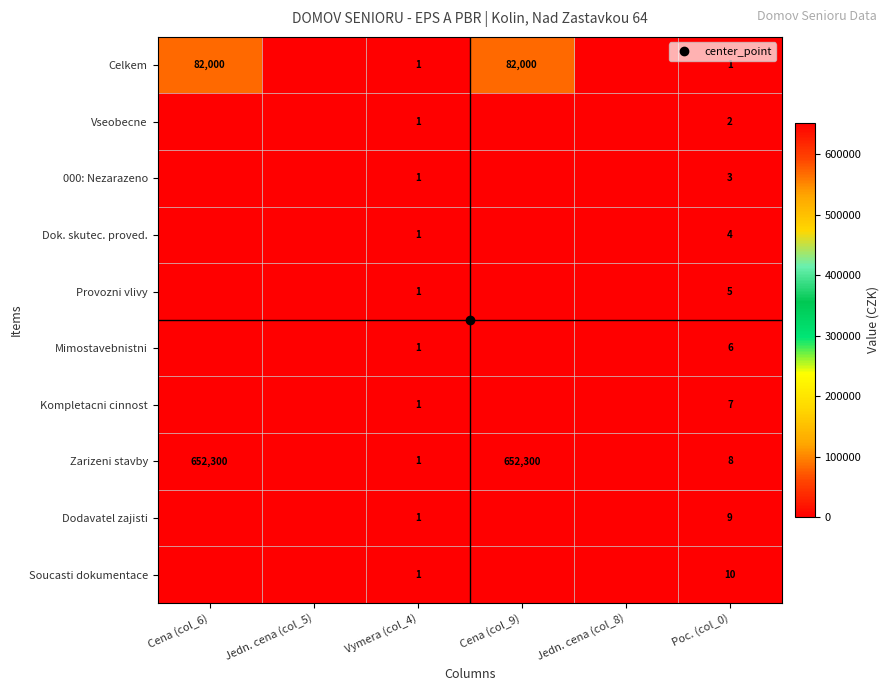

What is the sum of the Soucasti dokumentace values at Jedn. cena (col_5) and Poc. (col_0)?

10